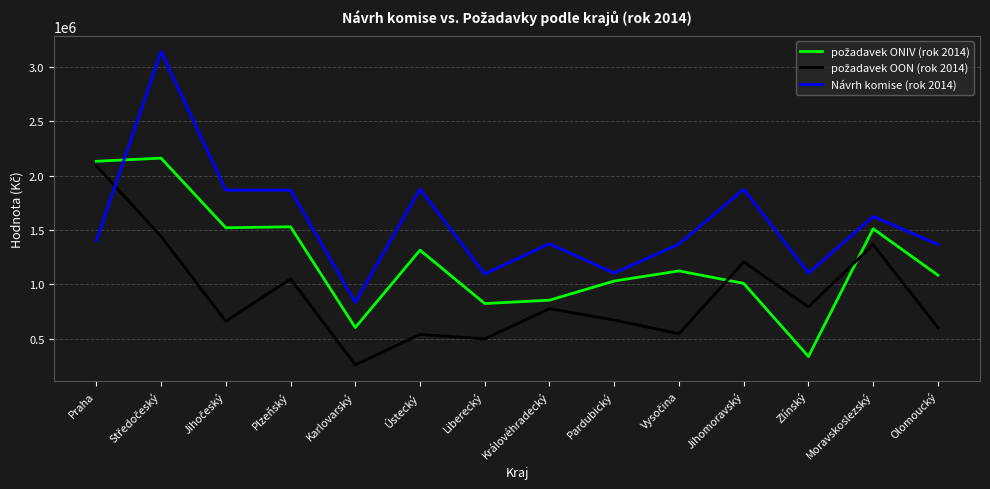

The Návrh komise (rok 2014) series shows 2548930 at Ústecký. True or false?

False